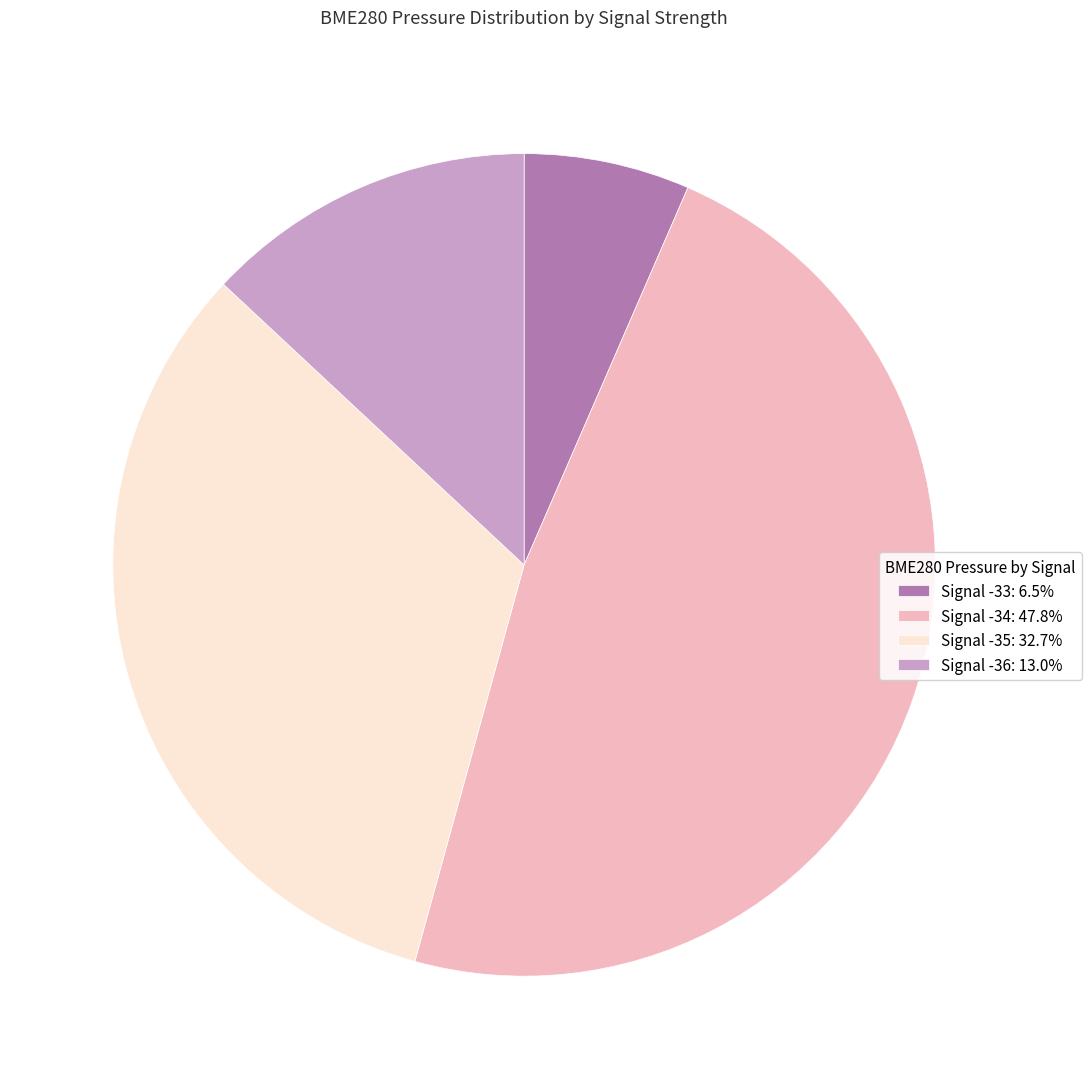

Do Signal -35: 32.7% and Signal -36: 13.0% together represent more than half of the pie?

No